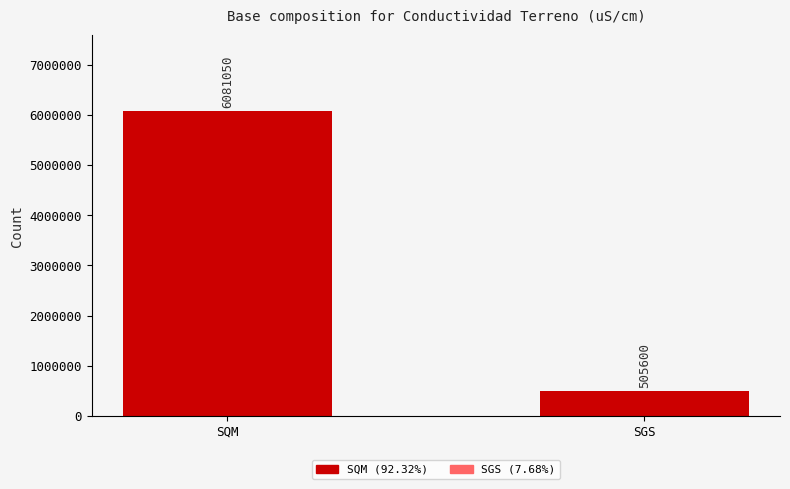

How many categories are shown in the chart?

2